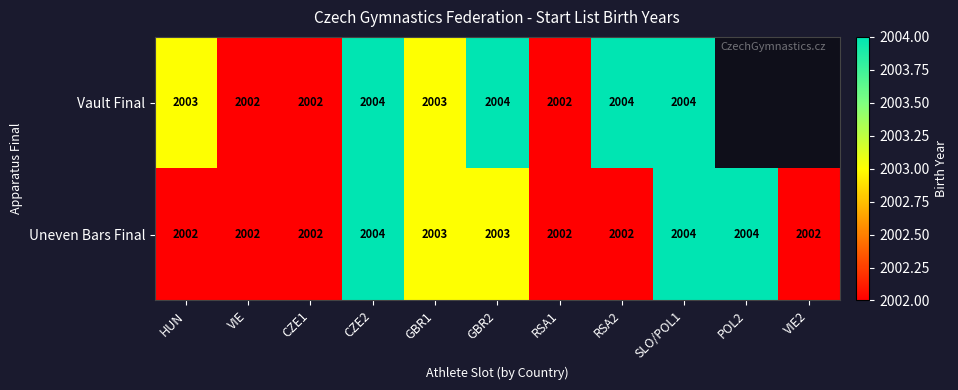

Count the Uneven Bars Final values in the range 2002 to 2004.

11